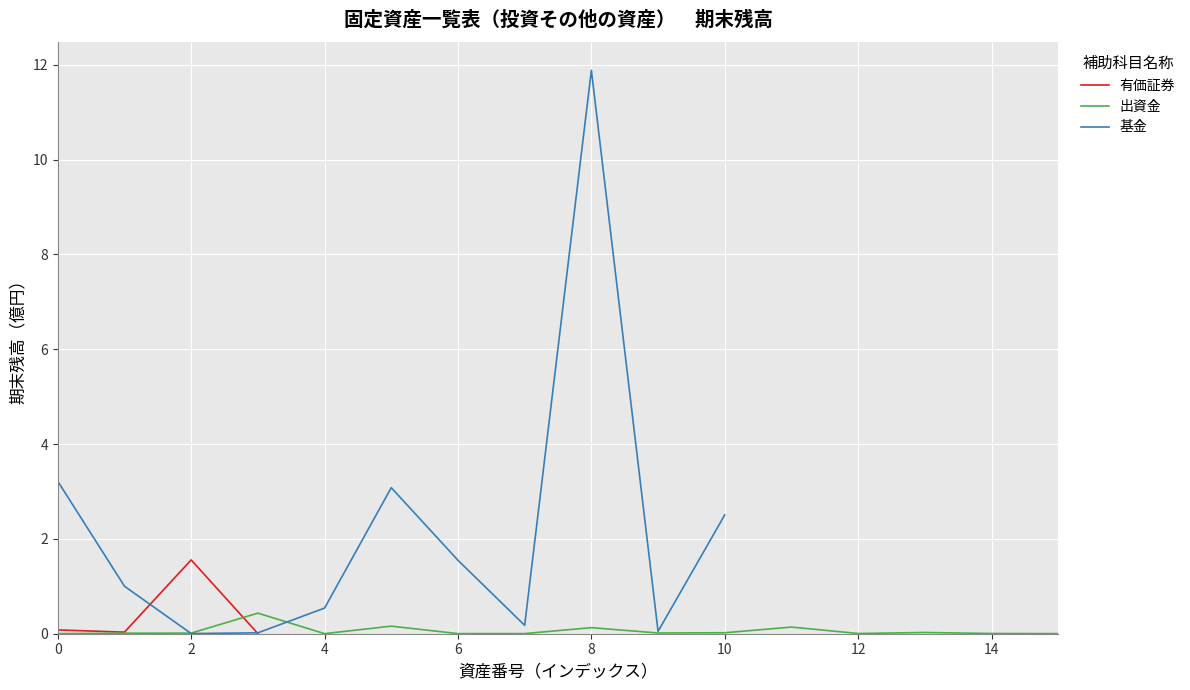

Is this an area chart (filled region under the line)?

No